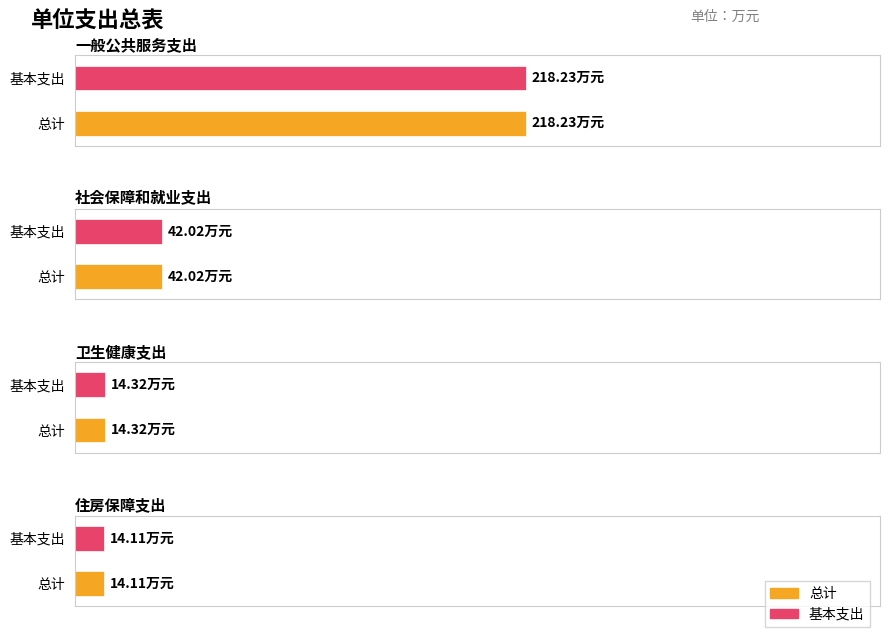

What is the label of the 1st bar from the right?

住房保障支出